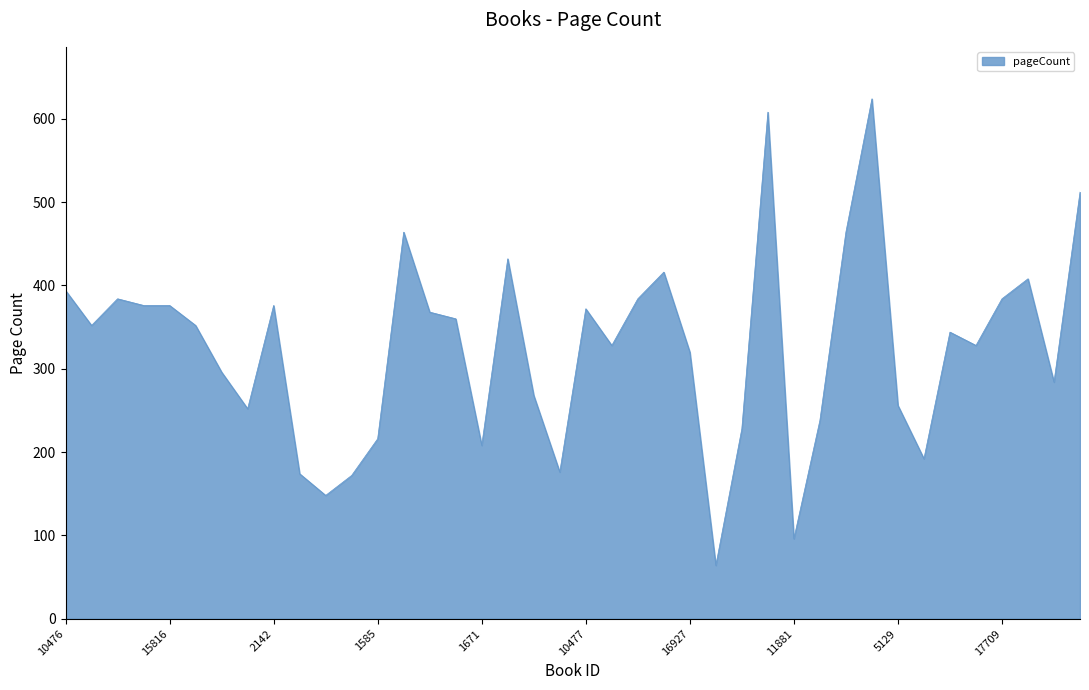

What is the smallest value displayed?

64